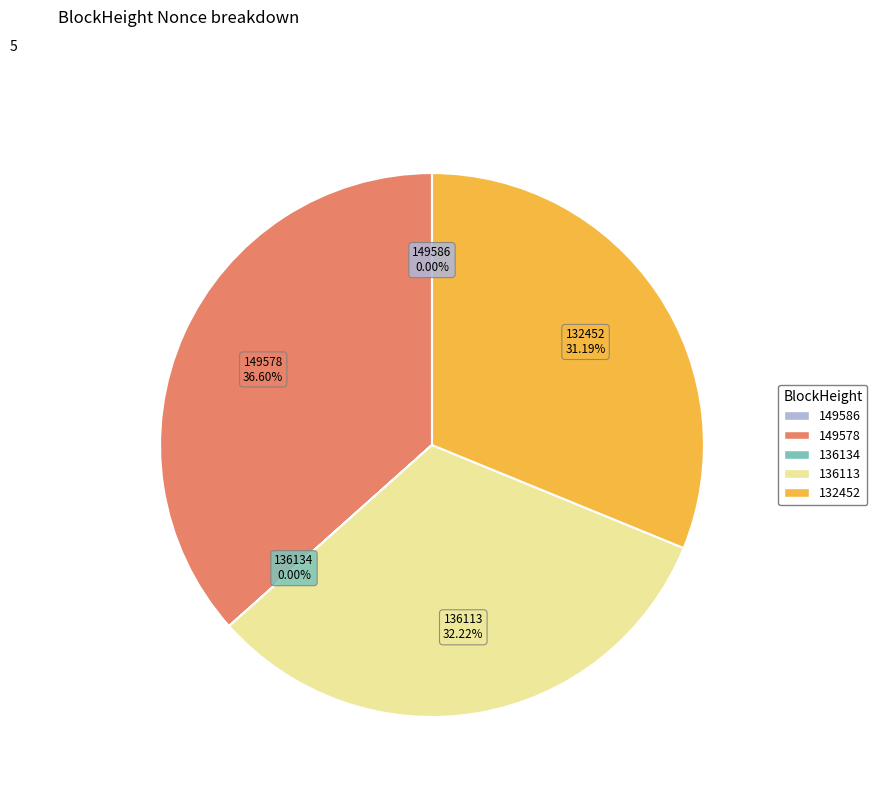

Does any single category account for the majority?

No